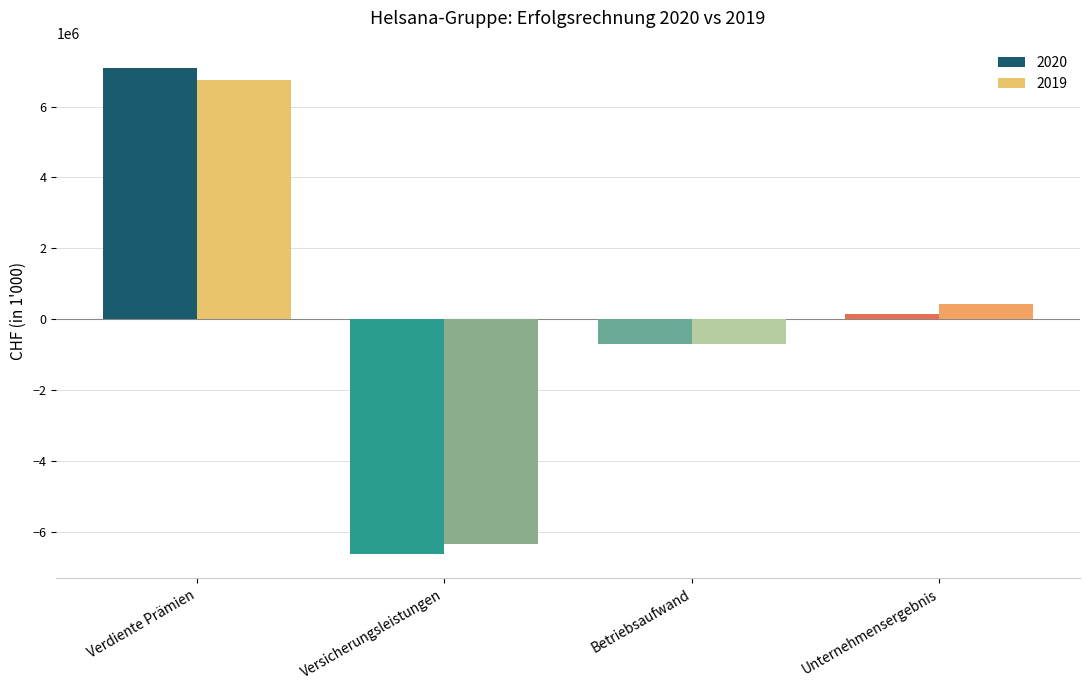

What is the label of the 3rd bar from the left?

Betriebsaufwand